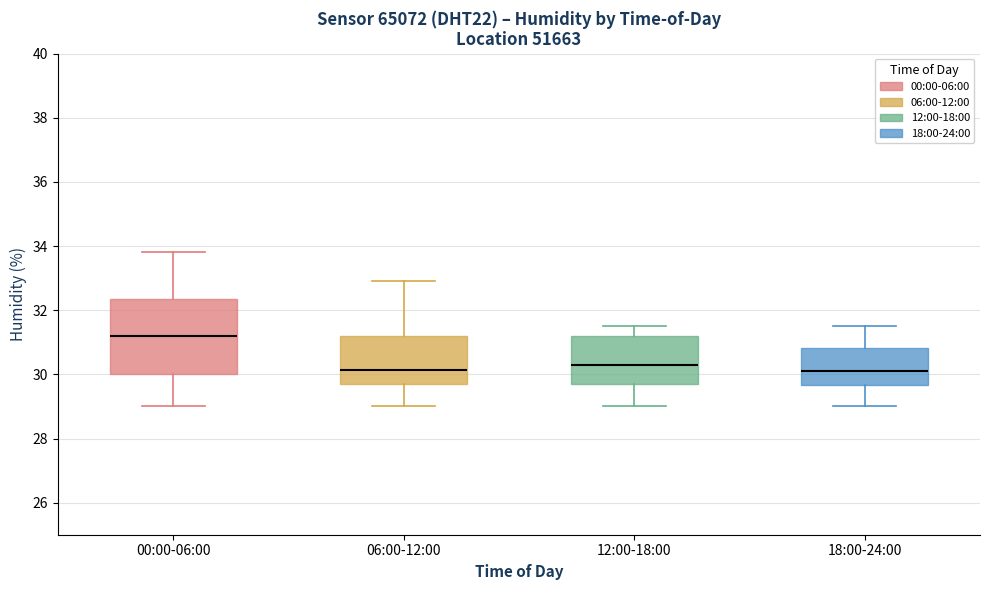

Reading left to right, read every box against the y-axis: the position of its median line, the range the box covers, and the ends of its whiskers. The values are not printed on the chart, so give them approximately, as read against the axis.

00:00-06:00: median 31.2, box 30.0 to 32.4, whiskers 29.0 to 33.8
06:00-12:00: median 30.2, box 29.8 to 31.2, whiskers 29.0 to 33.0
12:00-18:00: median 30.4, box 29.8 to 31.2, whiskers 29.0 to 31.6
18:00-24:00: median 30.2, box 29.6 to 30.8, whiskers 29.0 to 31.6